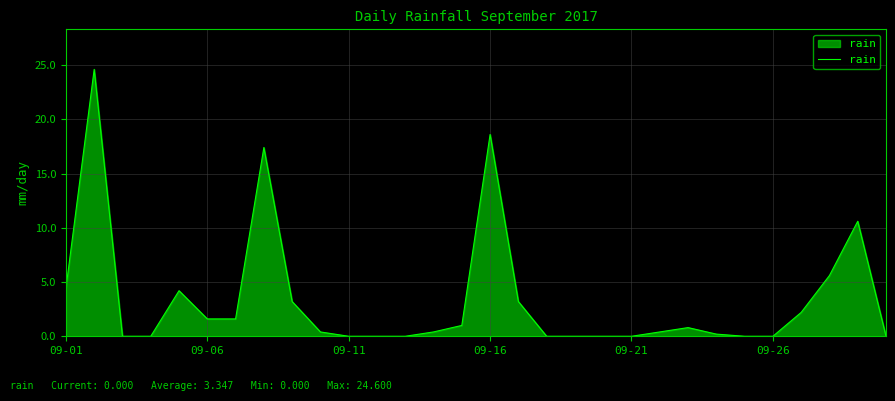

What is the greatest value displayed?

24.6